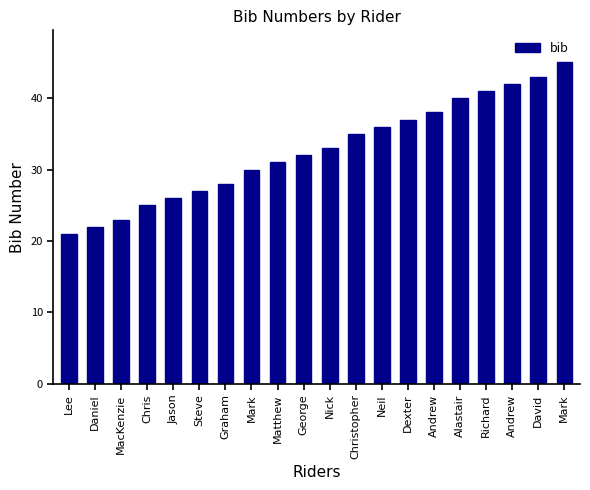

Rank the categories by value from highest to lowest.

Mark, David, Andrew, Richard, Alastair, Andrew, Dexter, Neil, Christopher, Nick, George, Matthew, Mark, Graham, Steve, Jason, Chris, MacKenzie, Daniel, Lee